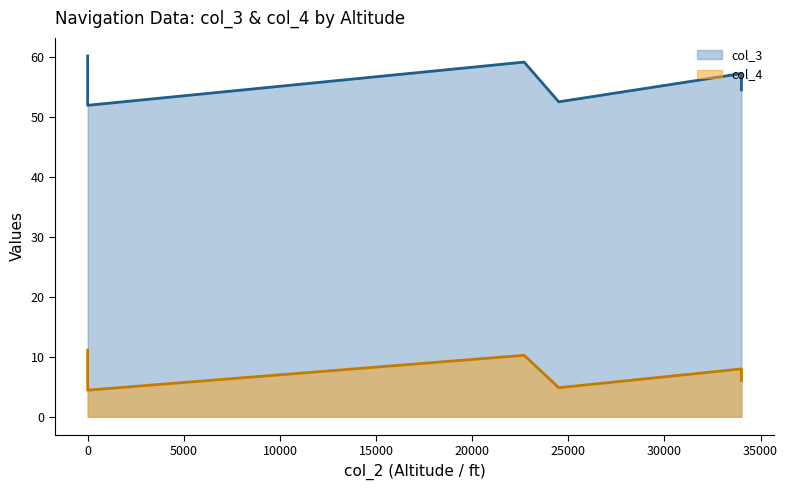

True or false: col_4 has more than 2 interior local peaks.

False